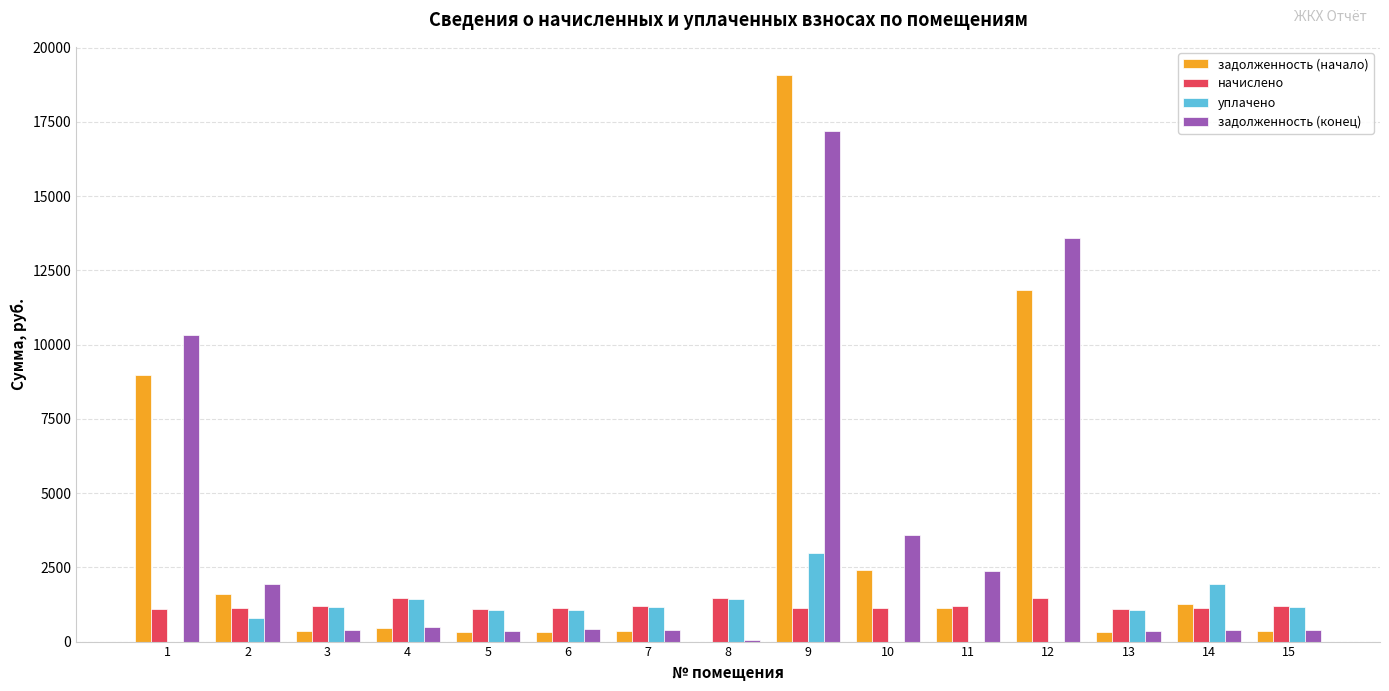

What is the spread (max minus min) of values at 12?

13606.0